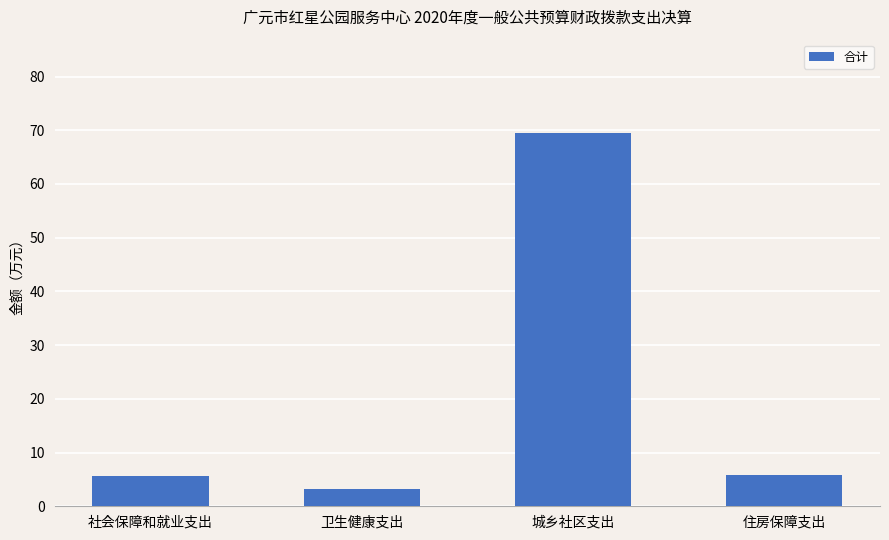

What is the label of the 4th bar from the right?

社会保障和就业支出